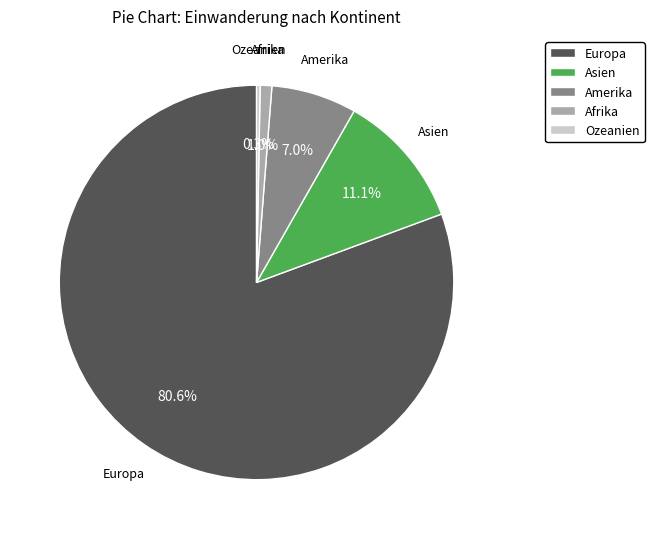

Rank the categories by value from highest to lowest.

Europa, Asien, Amerika, Afrika, Ozeanien